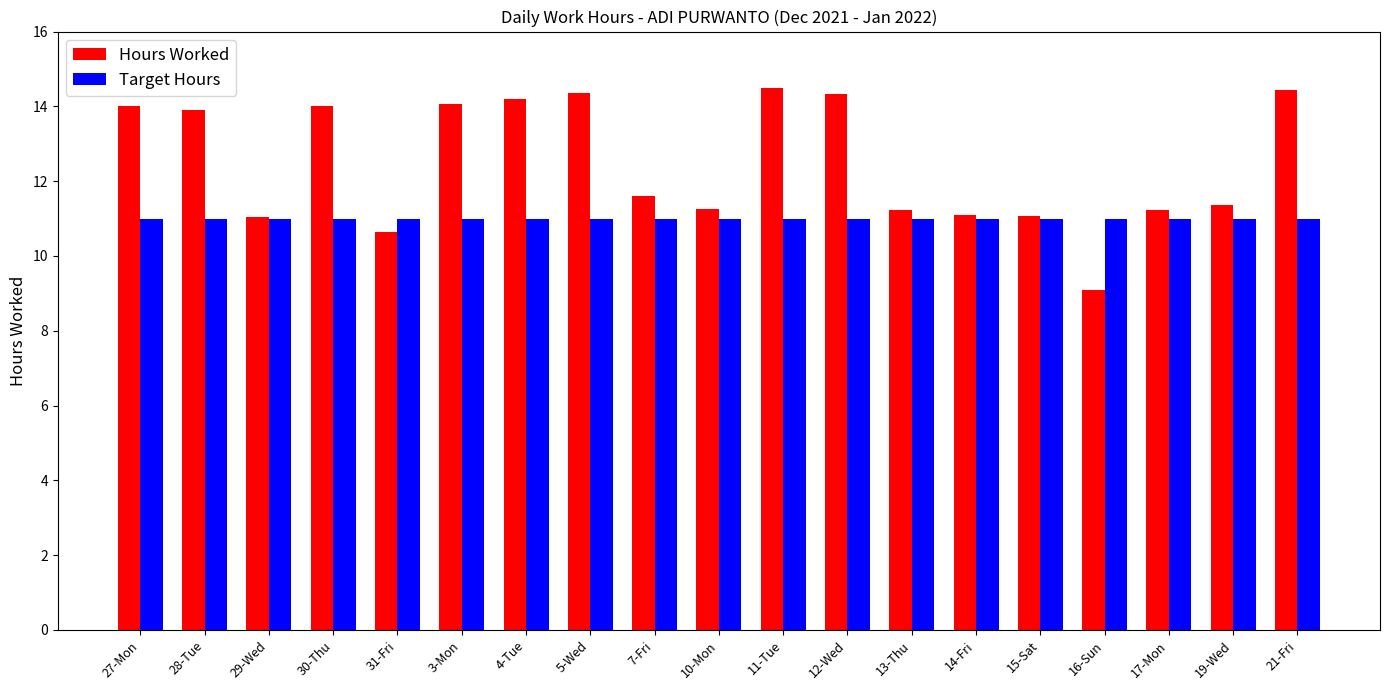

At how many categories does at least one series exceed 12?

9